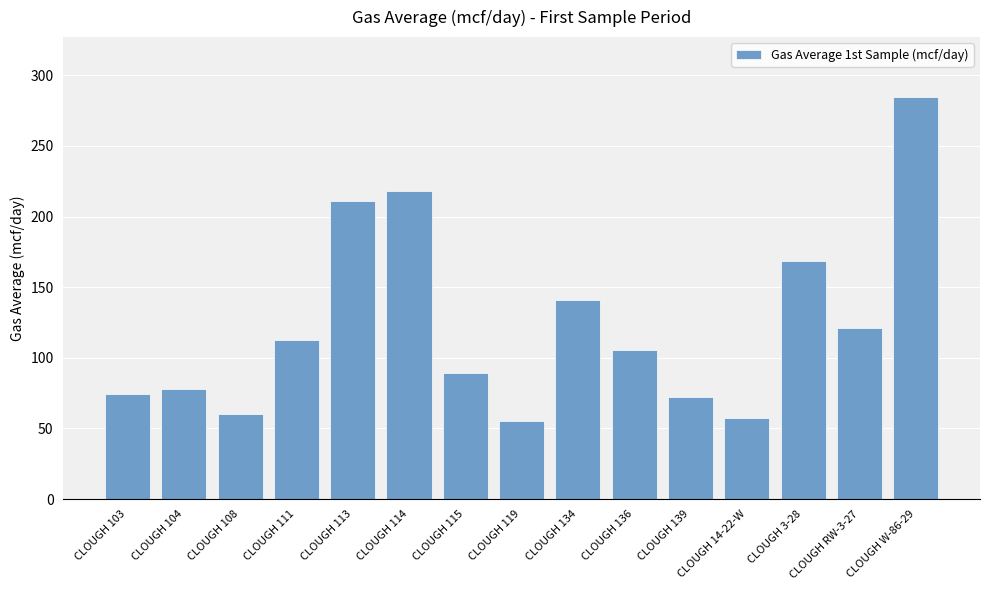

What is the label of the 9th bar from the right?

CLOUGH 115